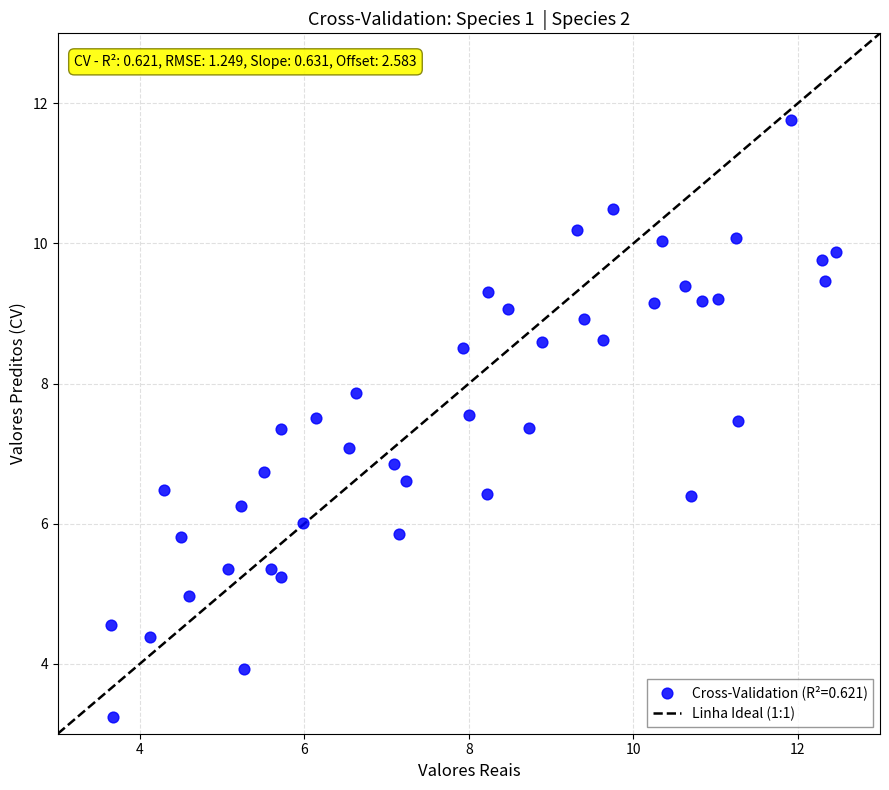

What is the range of Y values (max minus min)?

8.5